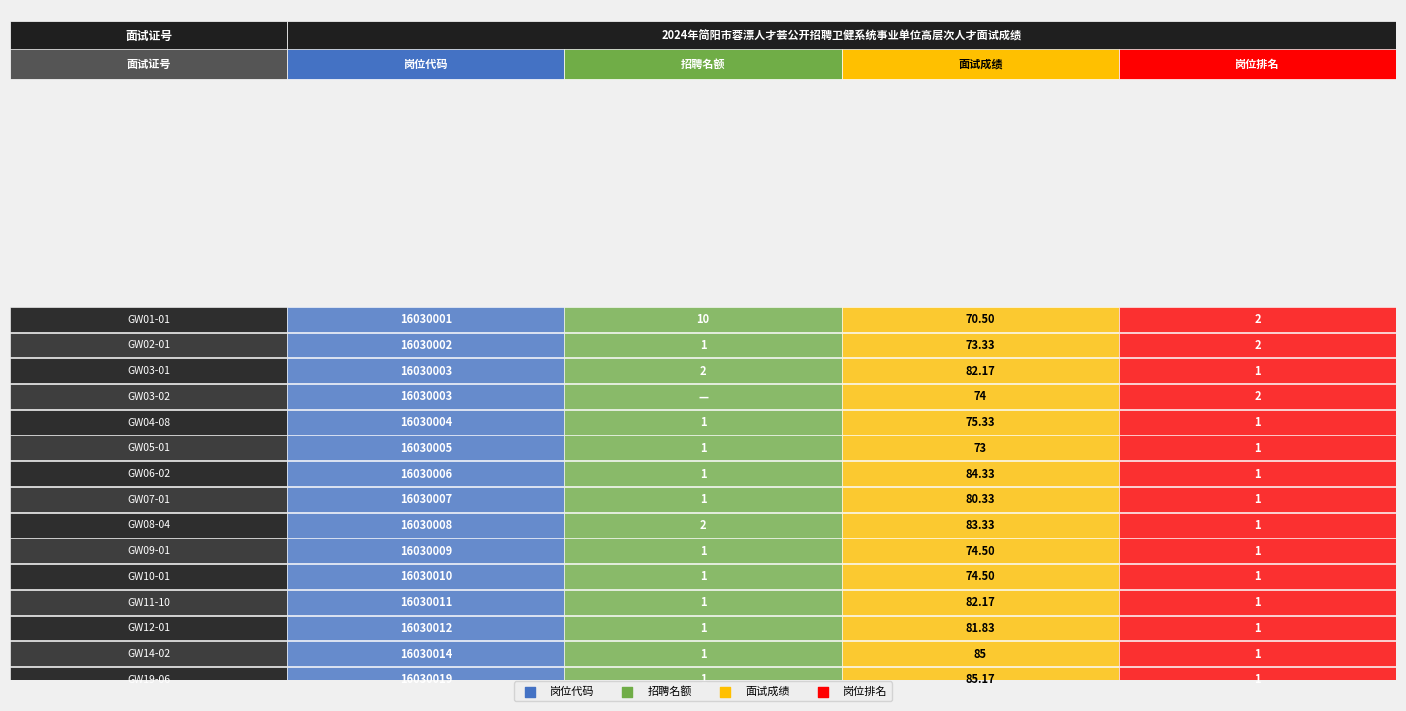

How many values in the GW03-01 series are below 82?

2